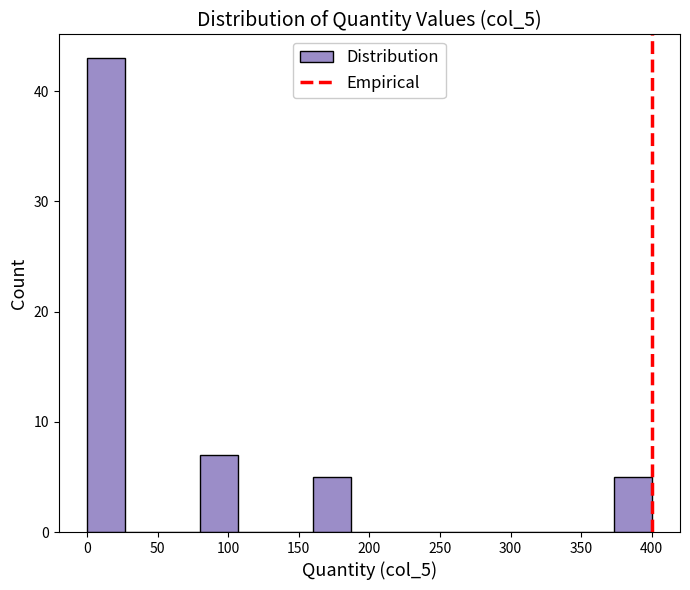

Which range on the x-axis has the tallest bar?

0 to 25